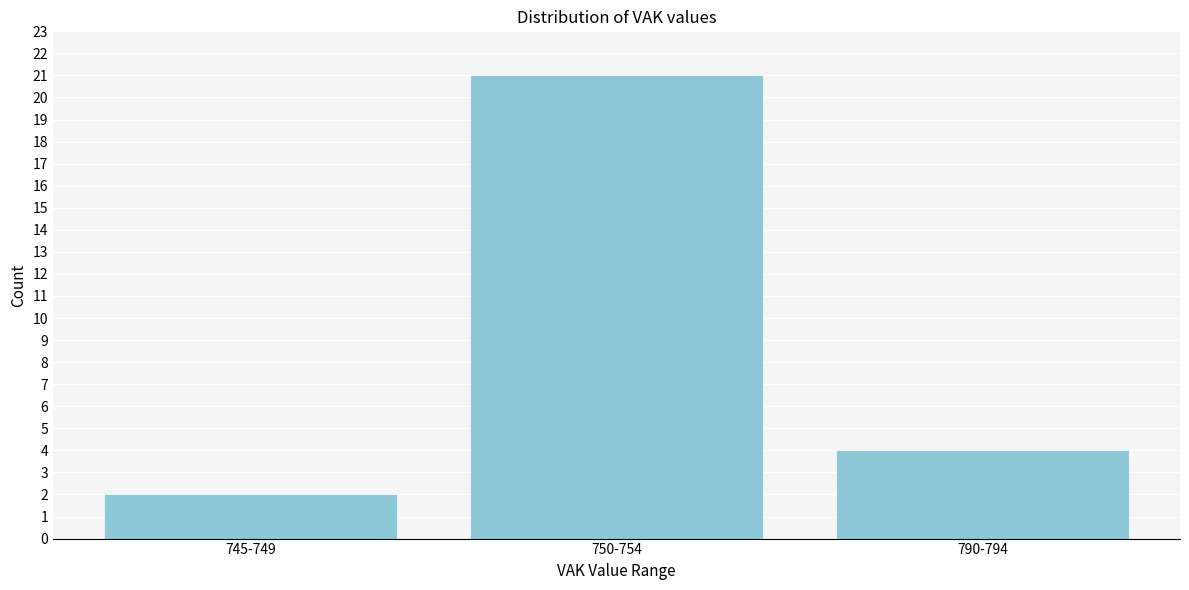

Reading left to right, transcribe all the data shown in this chart.

2	21	4